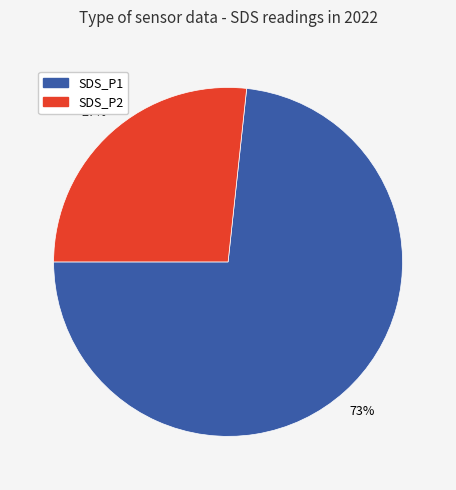

Is the sum of SDS_P1 and SDS_P2 greater than half?

Yes